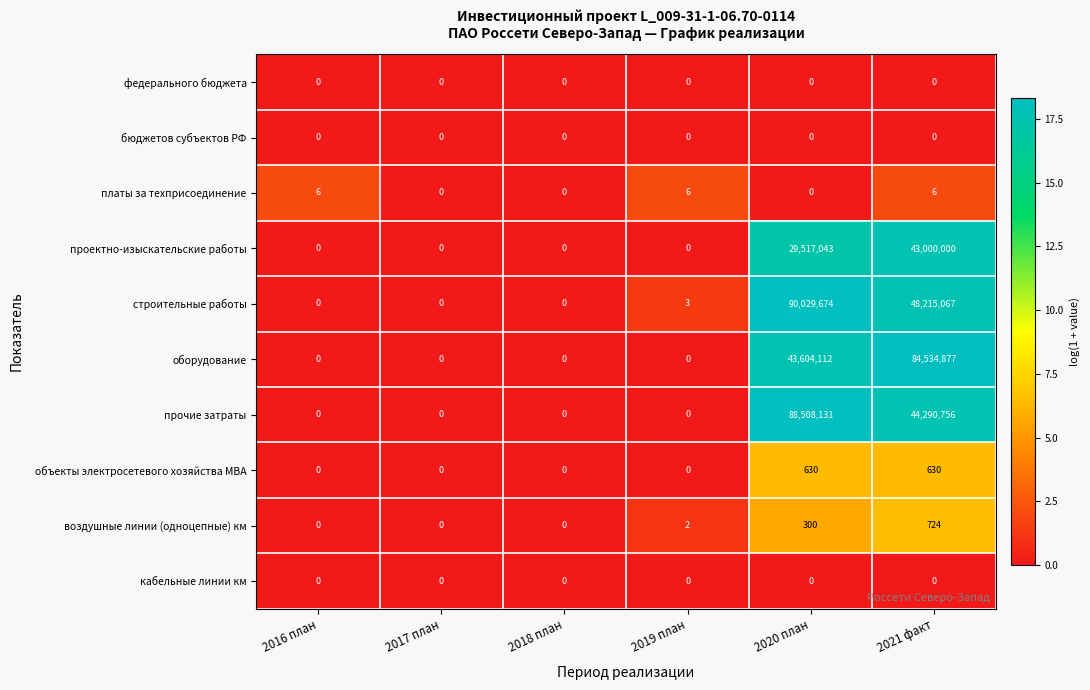

Which series changed the most between 2016 план and 2020 план?

строительные работы